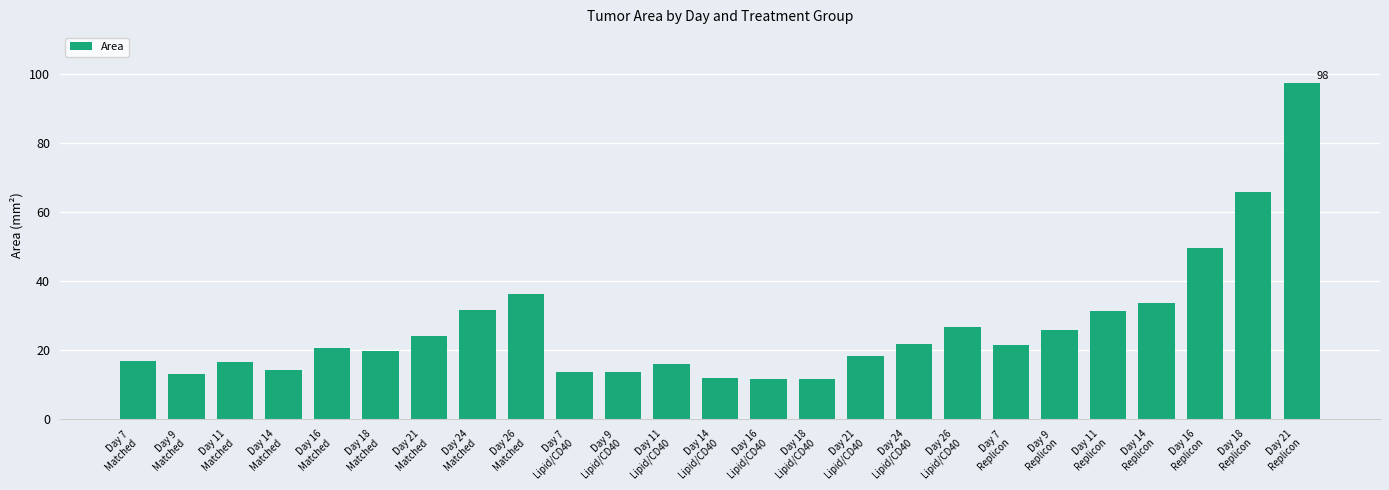

What is the sum of all values?

663.8